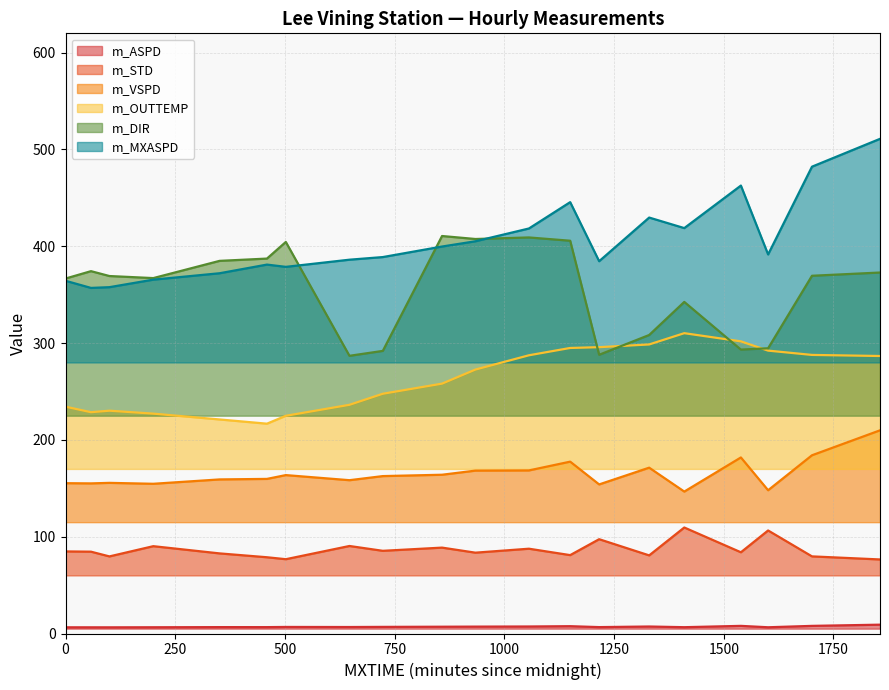

What is the value of the m_STD point at the 4th from the left?

90.2